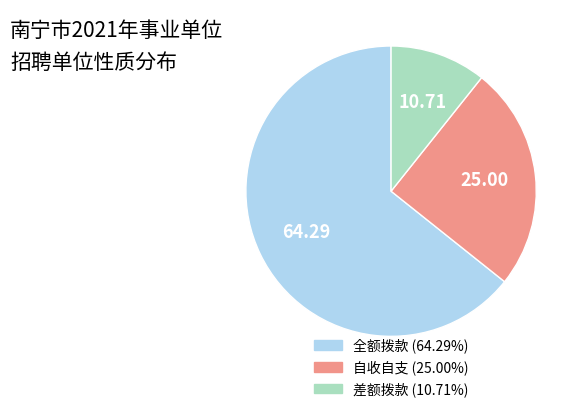

Between 差额拨款 and 全额拨款, which is larger?

全额拨款